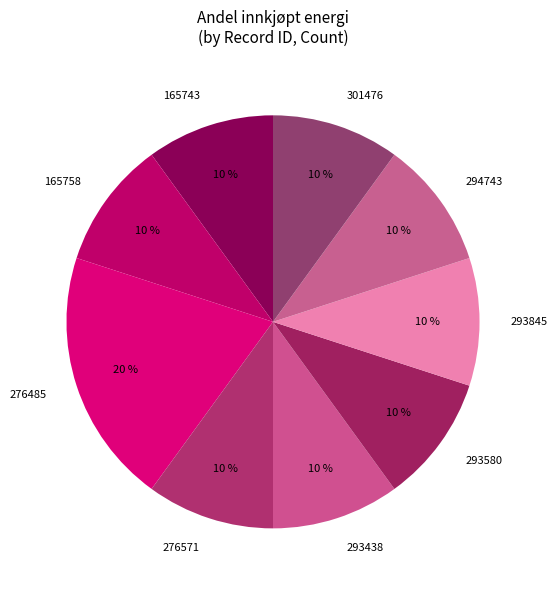

To the nearest percent, what is the average slice percentage?

11%